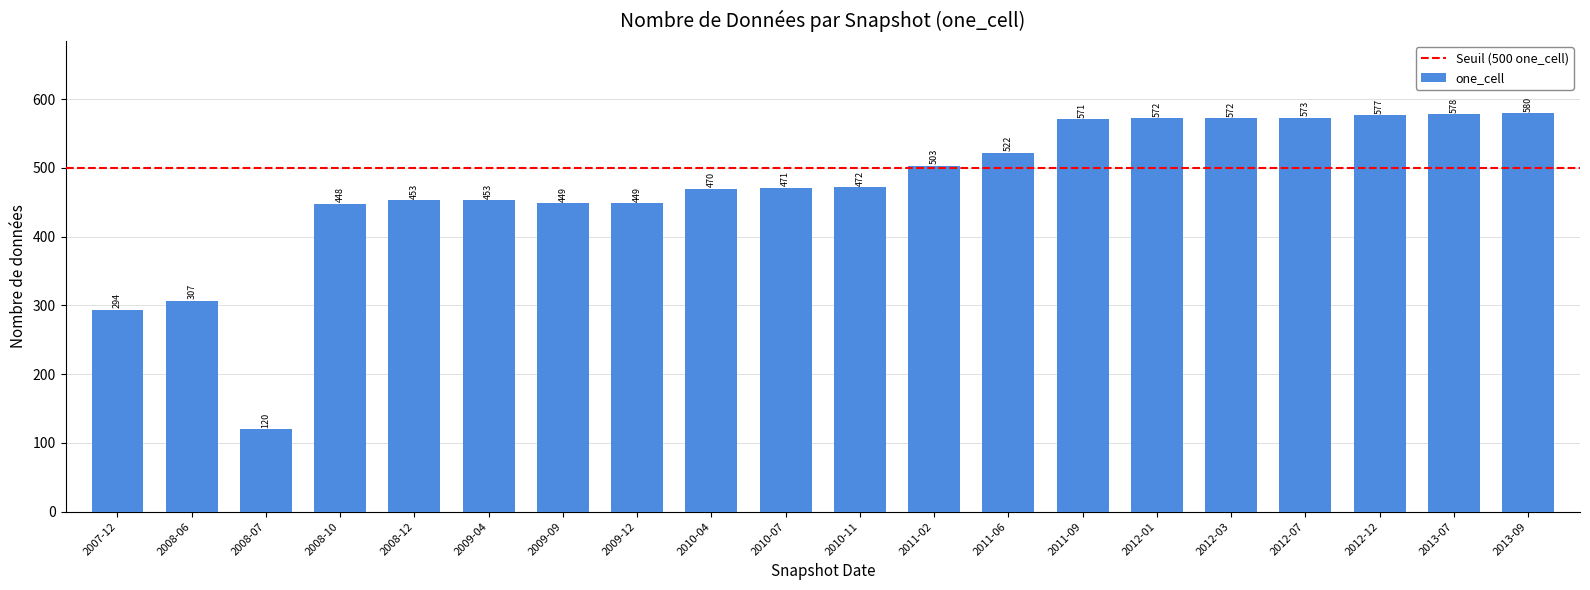

Reading right to left, list all the values displayed in this chart.

2013-09=580	2013-07=578	2012-12=577	2012-07=573	2012-03=572	2012-01=572	2011-09=571	2011-06=522	2011-02=503	2010-11=472	2010-07=471	2010-04=470	2009-12=449	2009-09=449	2009-04=453	2008-12=453	2008-10=448	2008-07=120	2008-06=307	2007-12=294